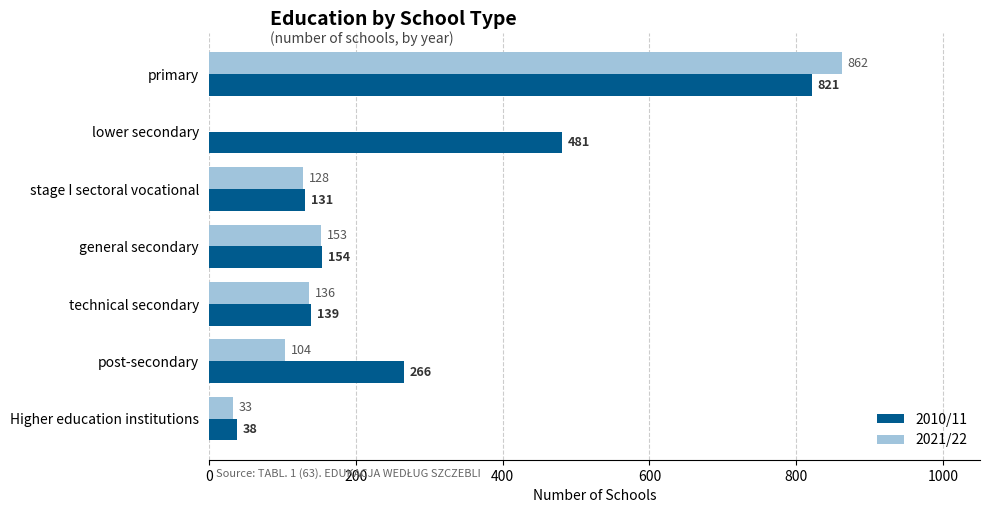

What is the sum of the 2010/11 values at Higher education institutions and stage I sectoral vocational?

169